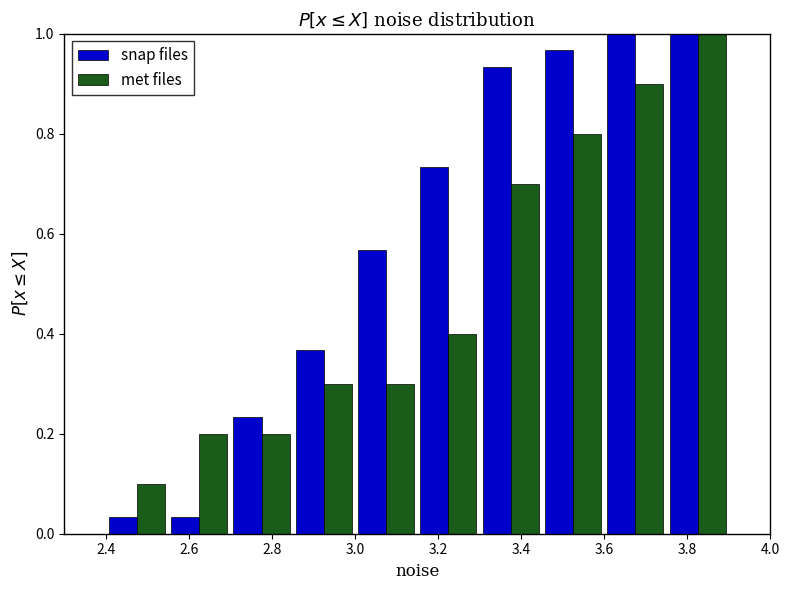

Reading left to right, list every range on the x-axis with the height of the bar of each series over it. Neither the bar edges nor the heights are printed on the chart, so give them approximately, as read against the axes.

2.40 to 2.55: snap files=0.04	met files=0.10
2.55 to 2.70: snap files=0.04	met files=0.20
2.70 to 2.85: snap files=0.24	met files=0.20
2.85 to 3.00: snap files=0.36	met files=0.30
3.00 to 3.15: snap files=0.56	met files=0.30
3.15 to 3.30: snap files=0.74	met files=0.40
3.30 to 3.45: snap files=0.94	met files=0.70
3.45 to 3.60: snap files=0.96	met files=0.80
3.60 to 3.75: snap files=1.00	met files=0.90
3.75 to 3.90: snap files=1.00	met files=1.00